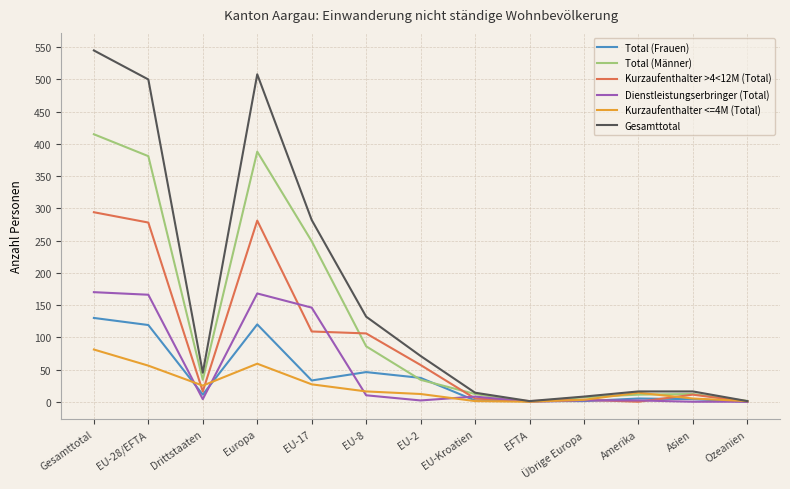

Between which two adjacent categories do Kurzaufenthalter >4<12M (Total) and Dienstleistungserbringer (Total) first intersect?

Europa and EU-17